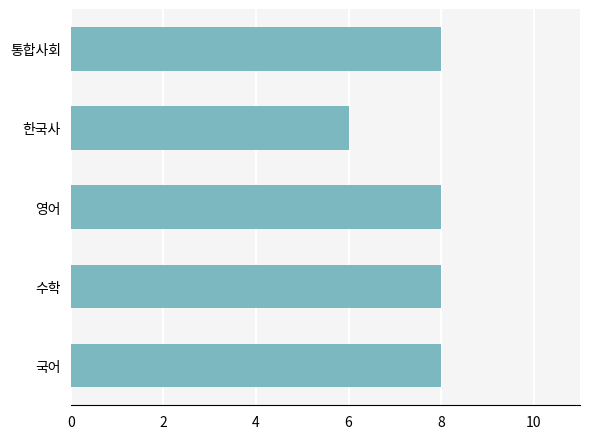

What is the sum of all values?

38